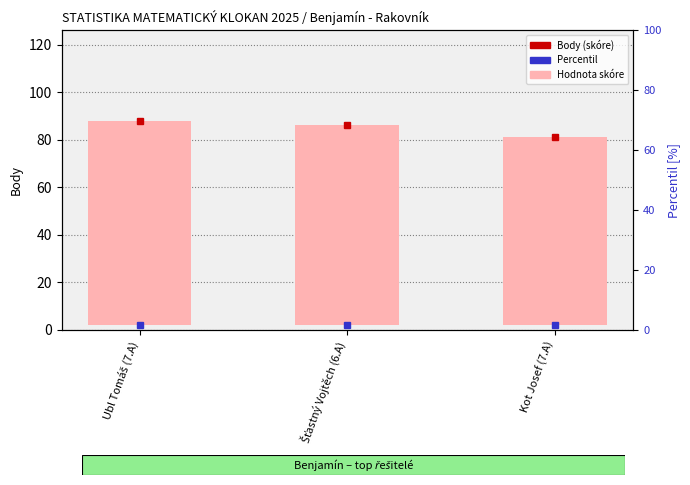

What is the greatest value displayed?

86